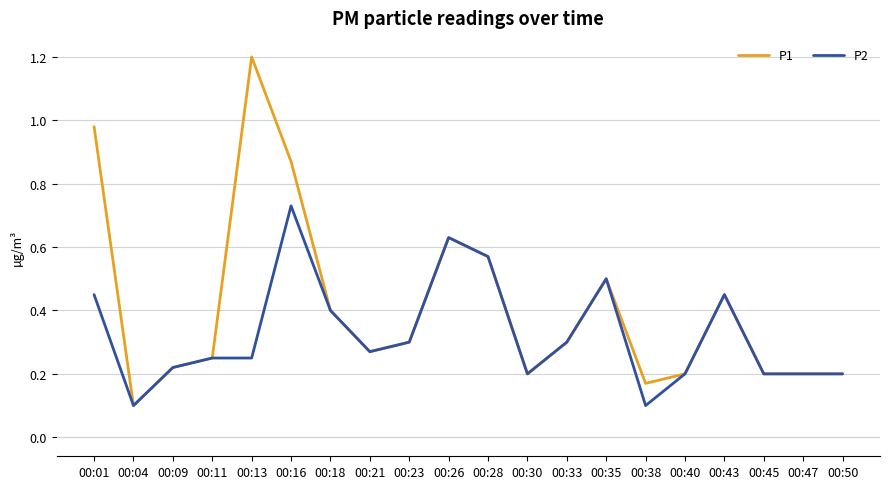

Which series has the largest total across all categories?

P1